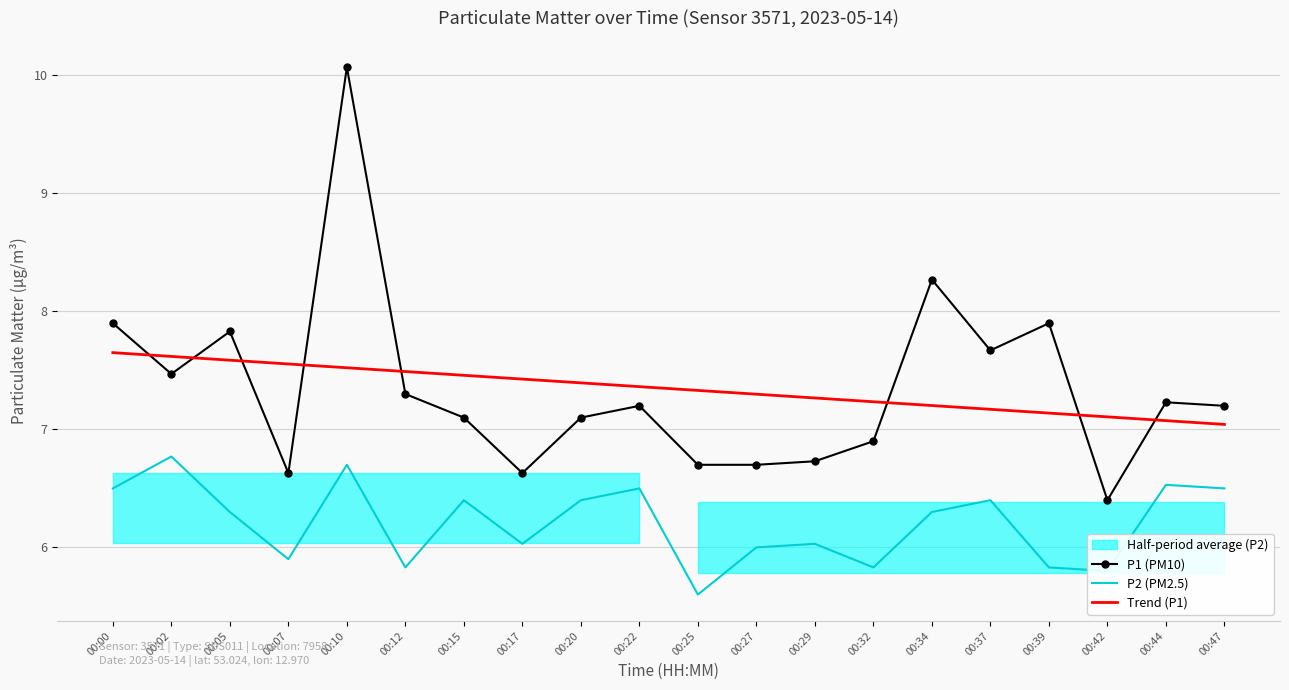

At which category is the sum across all series the highest?

00:10